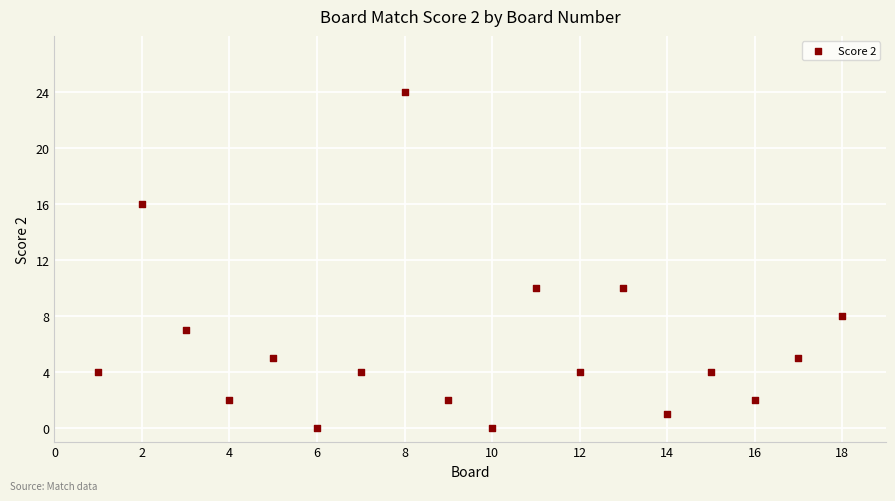

What is the range of X values (max minus min)?

17